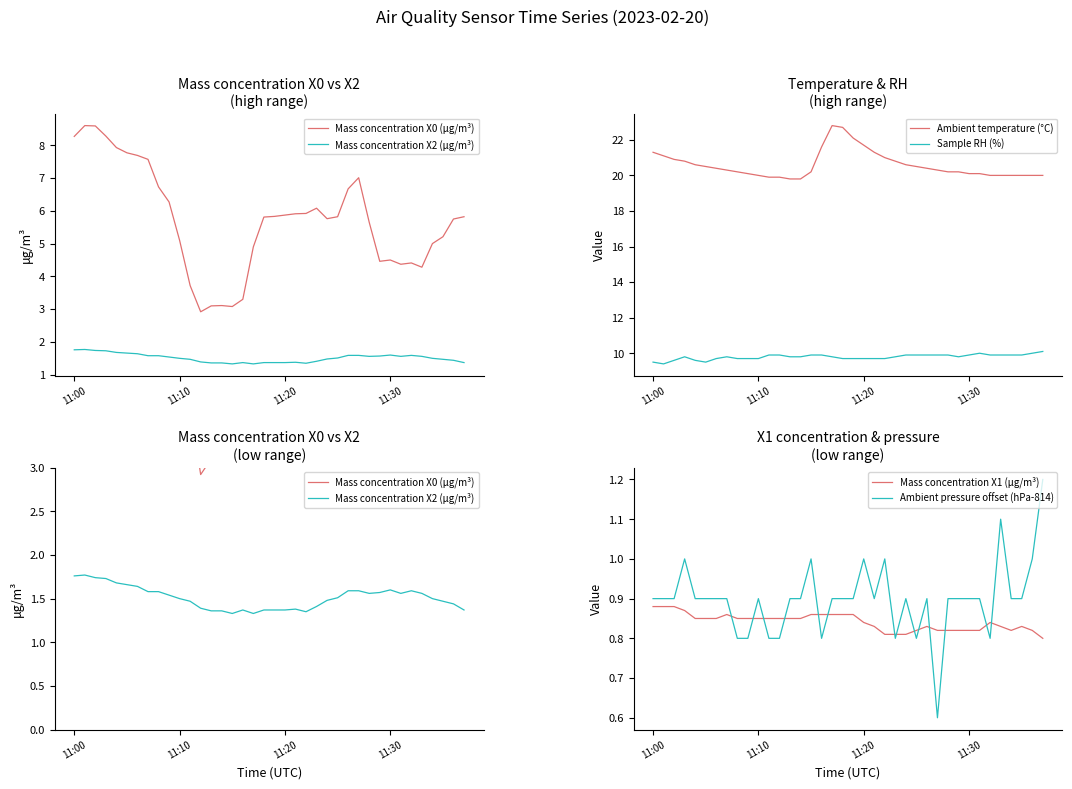

True or false: Ambient pressure offset (hPa-814) has a value of 0.5 at 17.

False